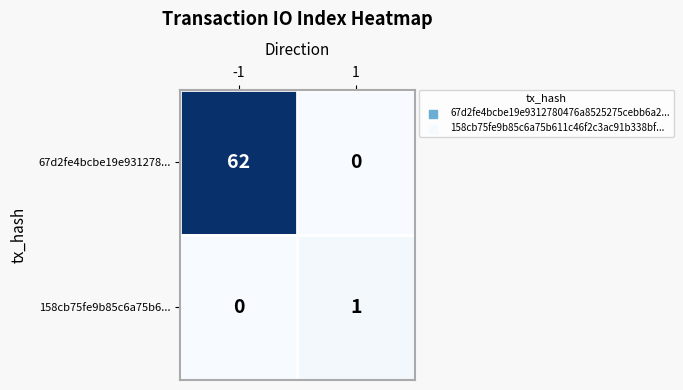

List the series in order of their peak value, highest first.

67d2fe4bcbe19e931278..., 158cb75fe9b85c6a75b6...